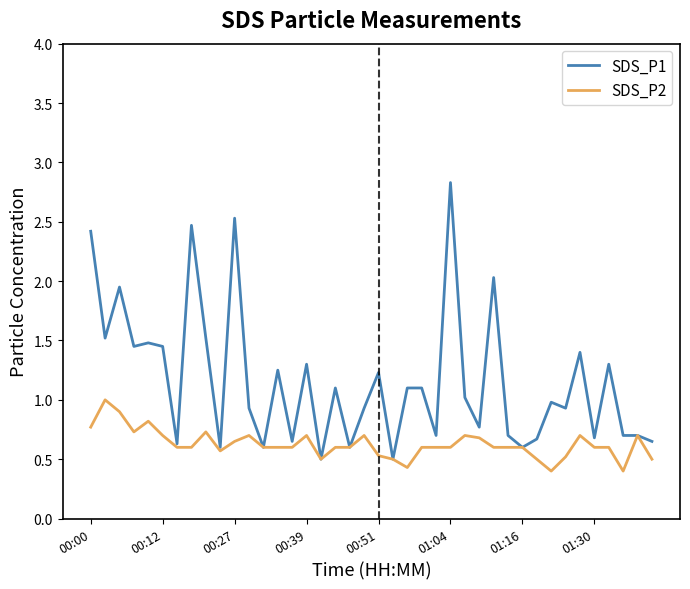

List the series in order of their peak value, highest first.

SDS_P1, SDS_P2